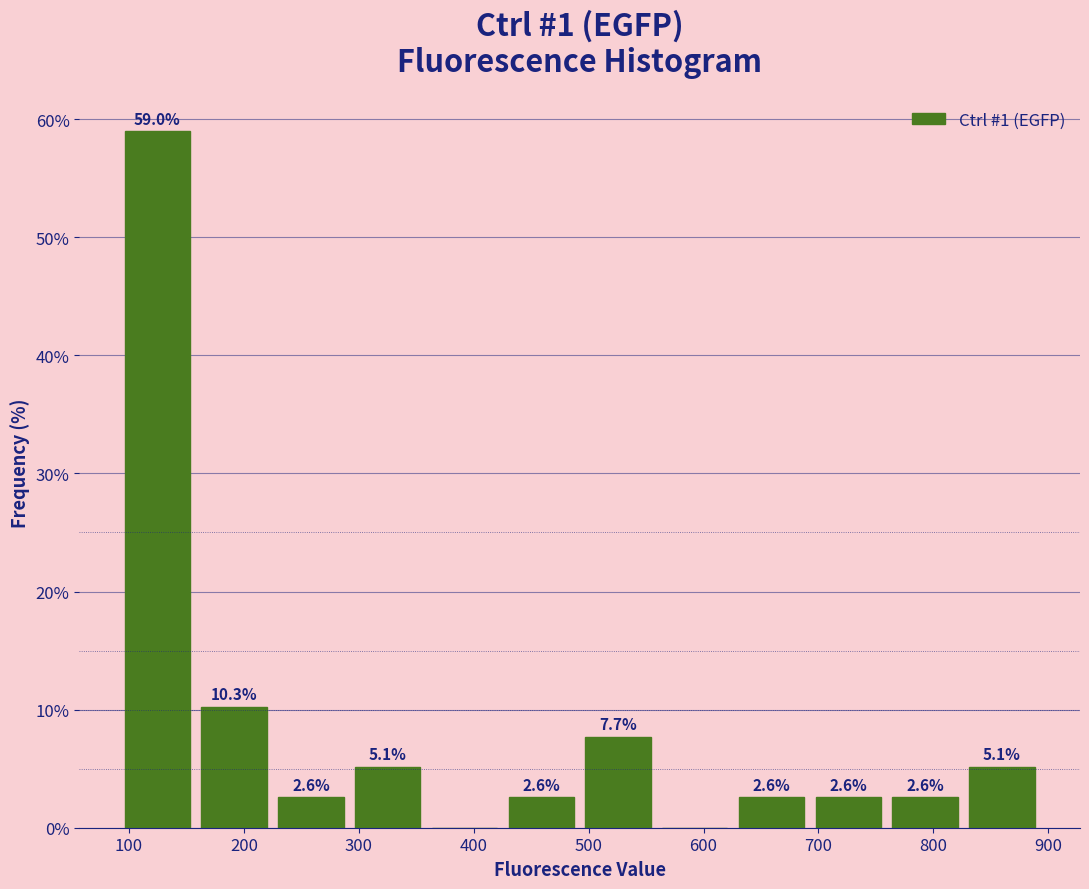

Over which range of the x-axis is the bar tallest?

90 to 160